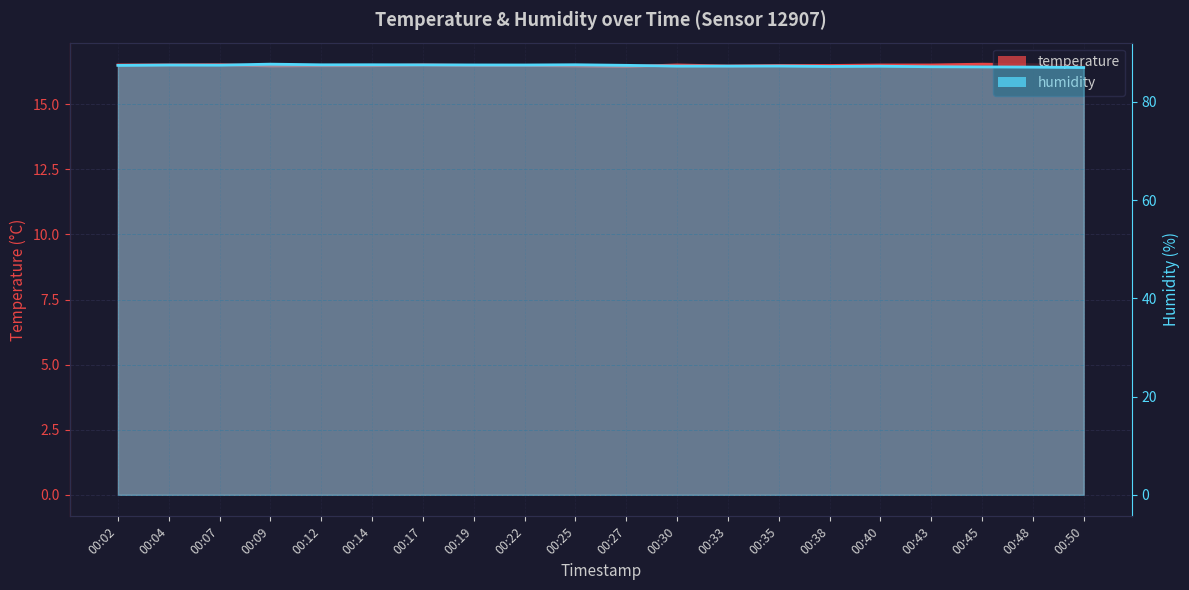

What is the sum of all temperature values?

329.9